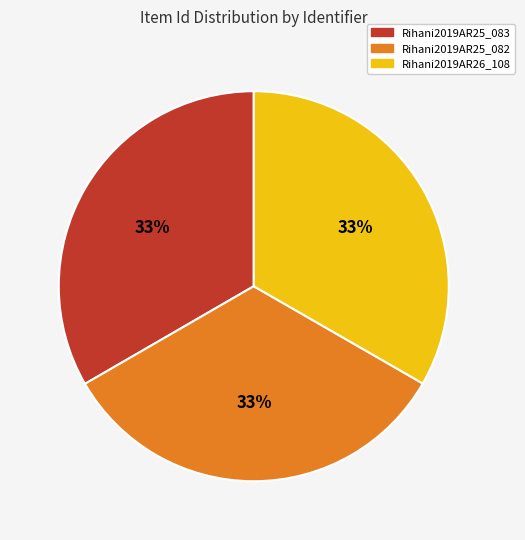

To the nearest percent, what portion does Rihani2019AR25_083 represent?

33%